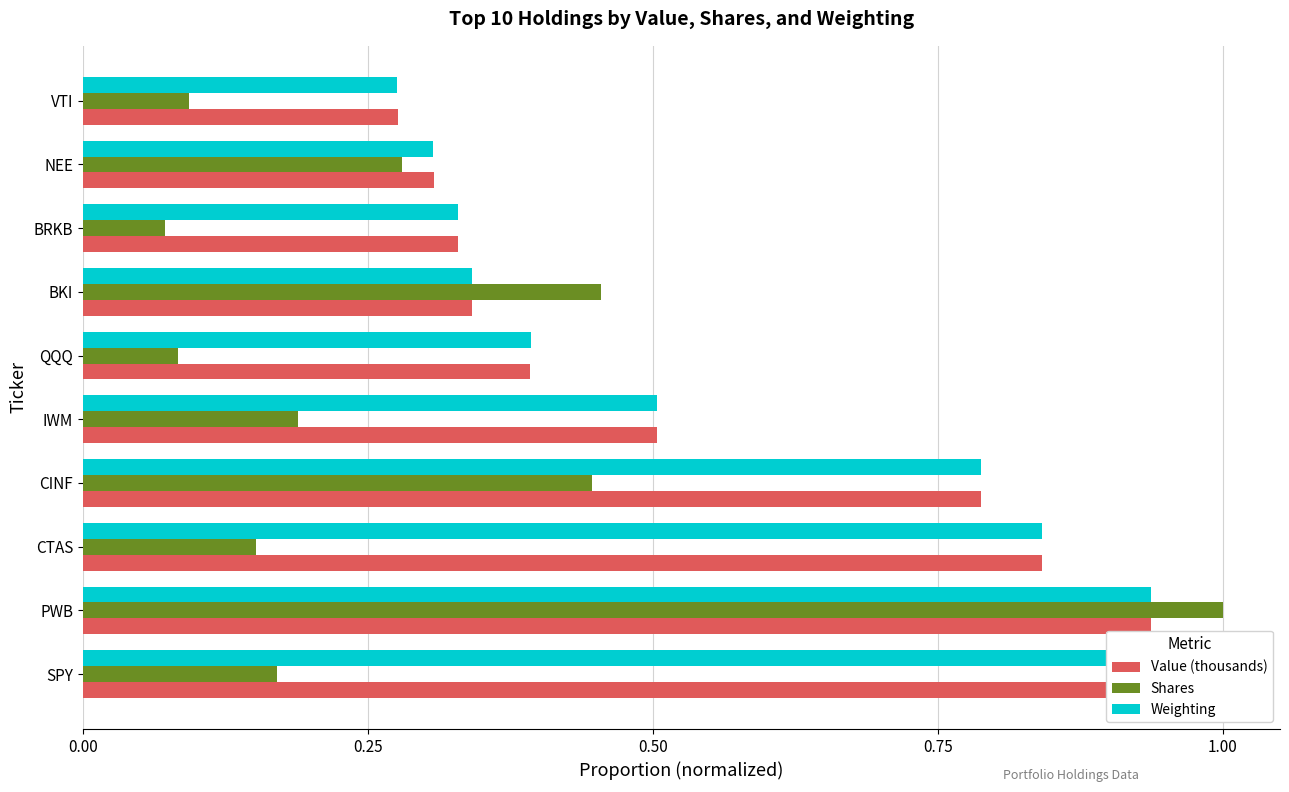

Reading right to left, transcribe all the data shown in this chart.

Value (thousands): 0.3	0.3	0.3	0.3	0.4	0.5	0.8	0.8	0.9	1.0
Shares: 0.1	0.3	0.1	0.5	0.1	0.2	0.4	0.2	1.0	0.2
Weighting: 0.3	0.3	0.3	0.3	0.4	0.5	0.8	0.8	0.9	1.0